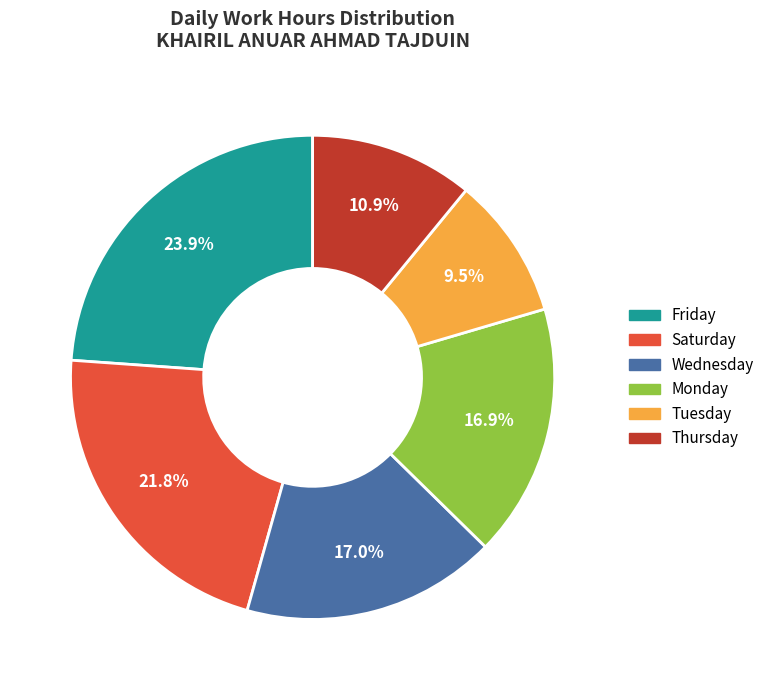

Which category has the biggest portion of the pie?

Friday